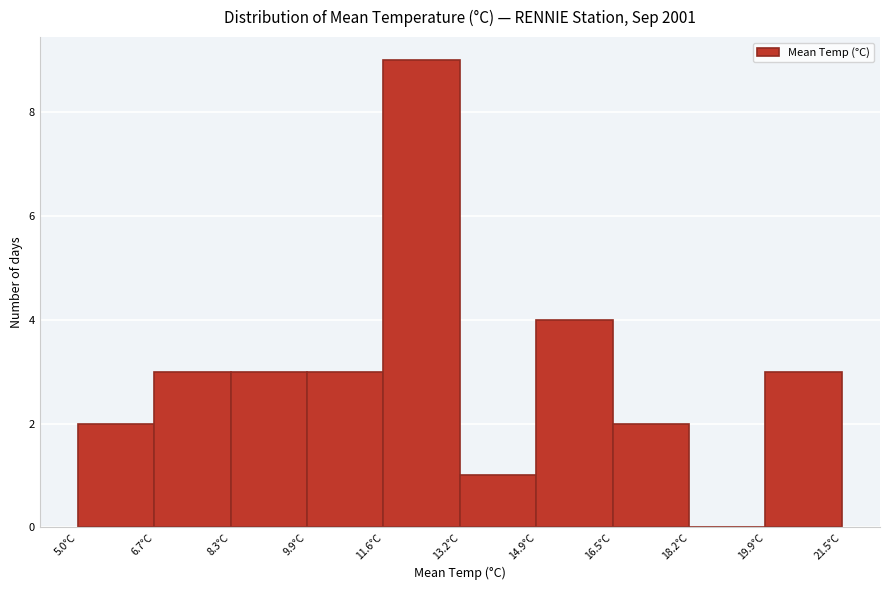

What is the height of the bar covering 5.00 to 6.65 on the x-axis? Neither the bar edges nor the heights are printed on the chart, so give them approximately, as read against the axes.

2